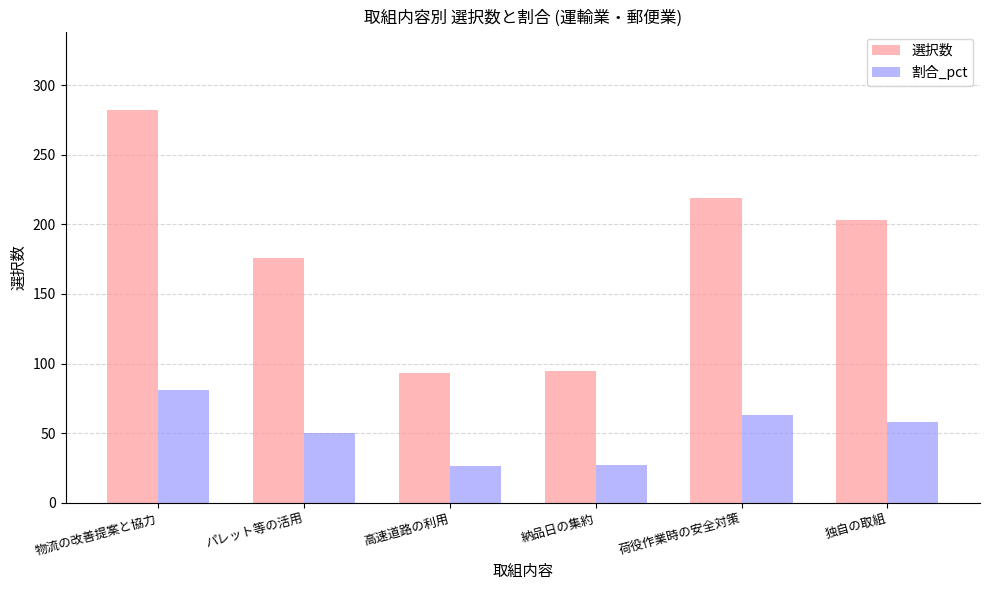

What are all the series names shown in the legend?

選択数, 割合_pct